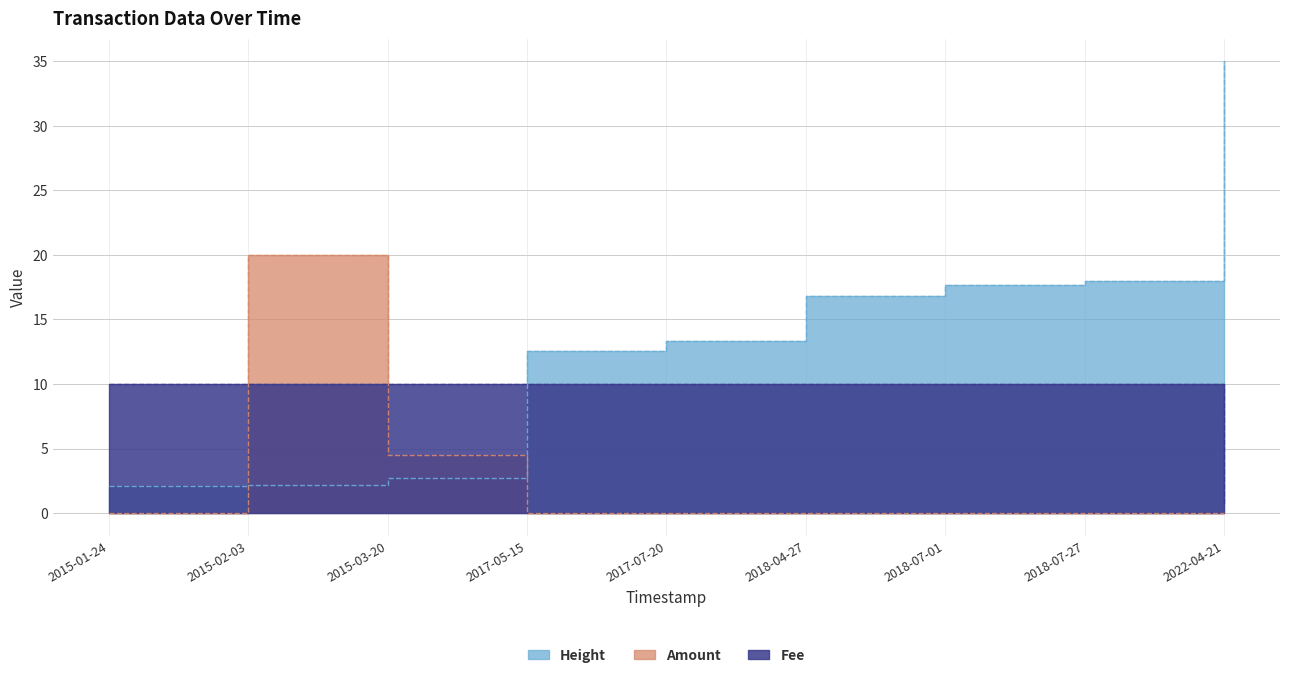

What is the sum of the Height values at 2022-04-21 and 2015-01-24?

37.1